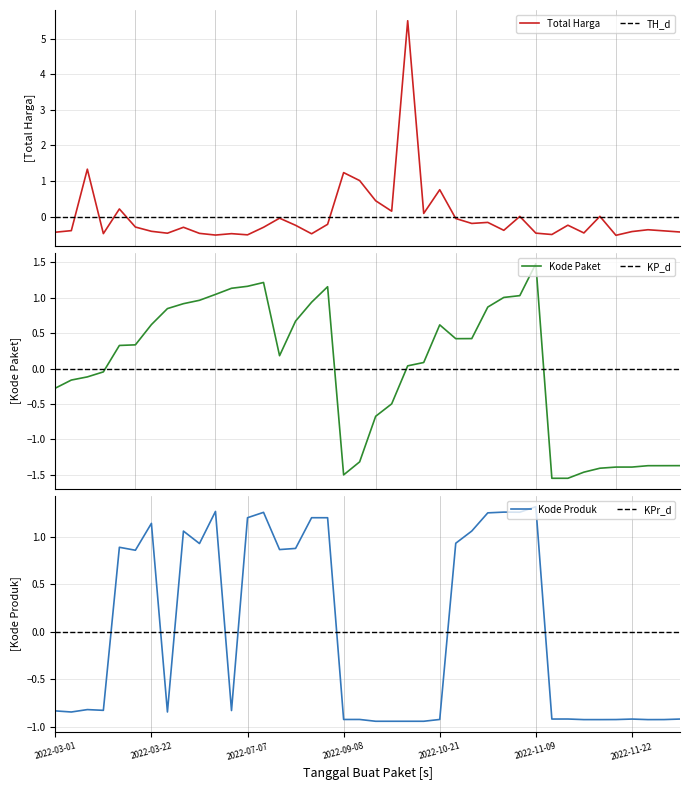

How many data points in Total Harga are above 0?

11